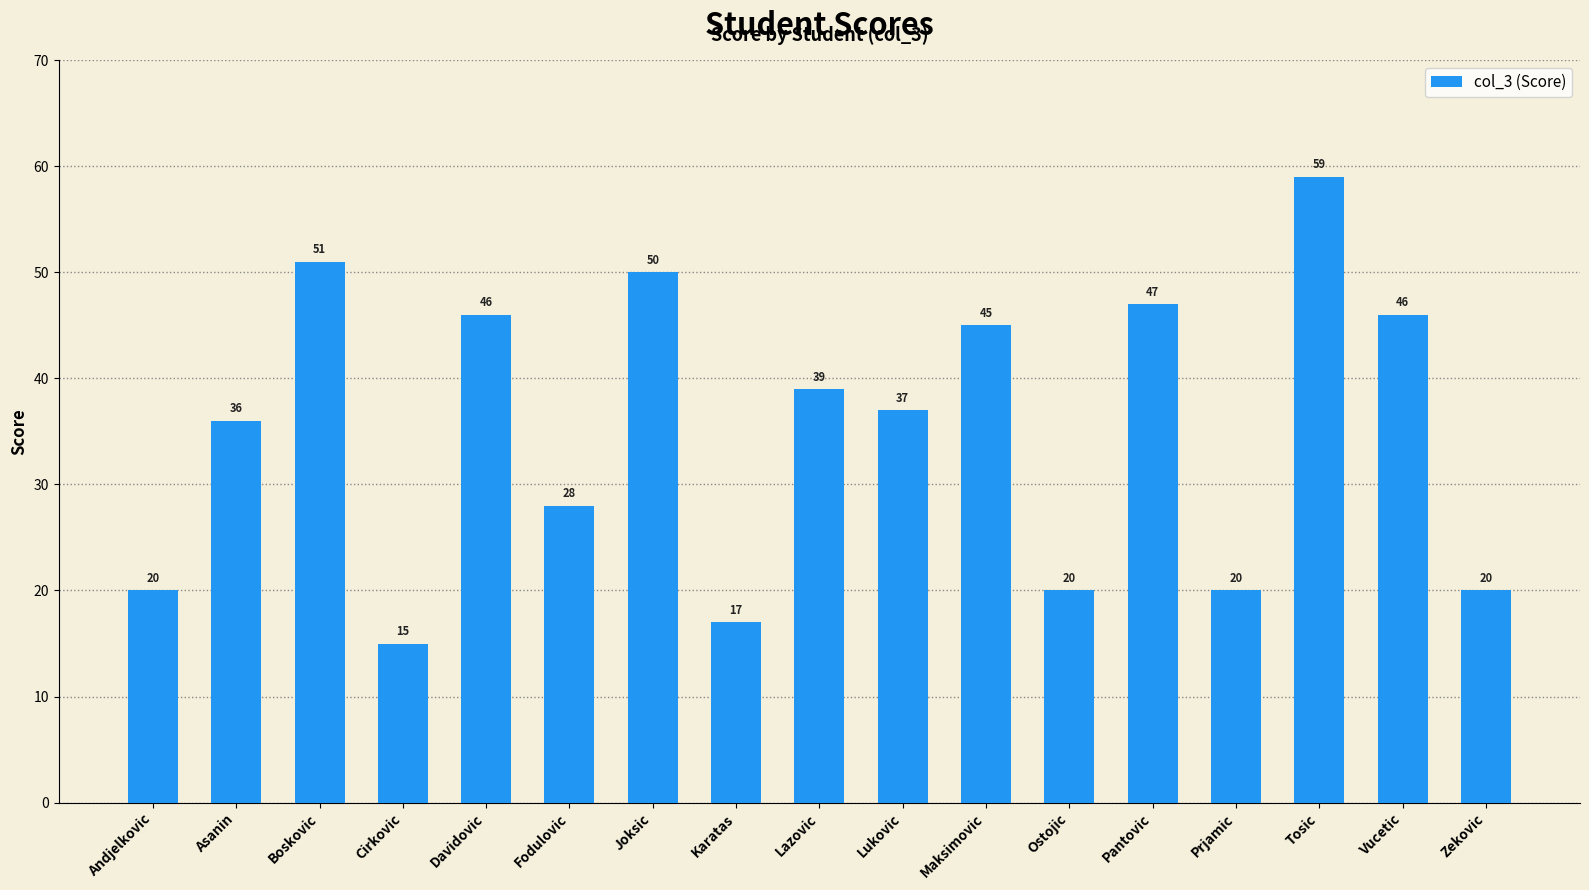

Between Asanin and Maksimovic, which is larger?

Maksimovic